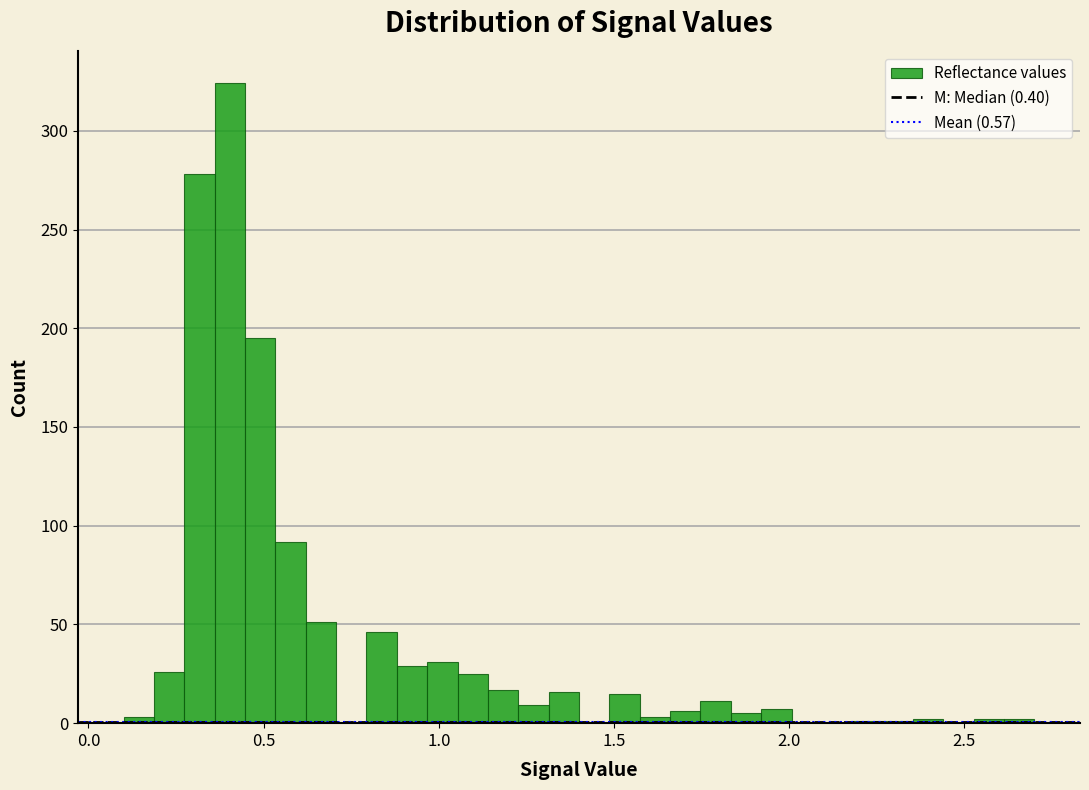

Read against the x-axis, roughly where is the centre of the tallest bar?

0.40